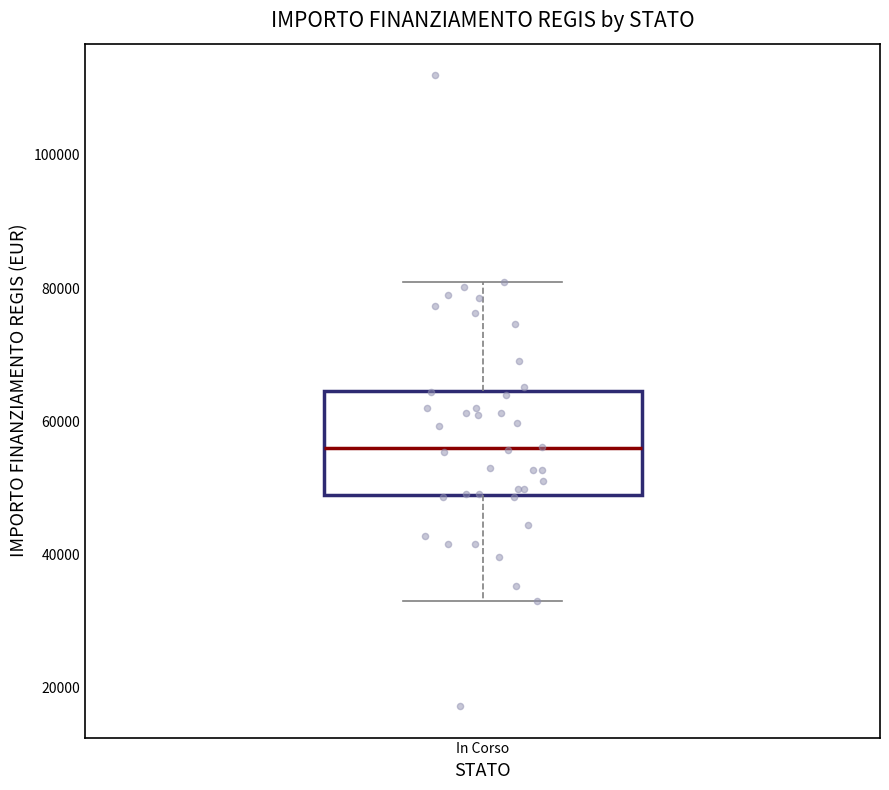

Transcribe this box plot: give where the median line is, the range the box spans, and where the two whiskers end, as read against the y-axis. The values are not printed on the chart, so give them approximately, as read against the axis.

median 56000, box 50000 to 64000, whiskers 32000 to 80000